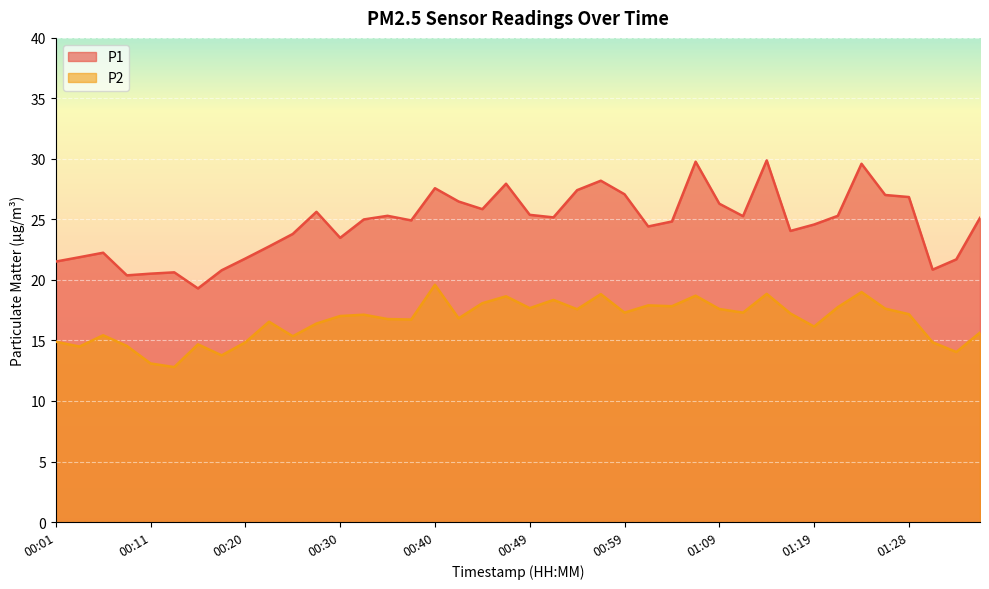

In P1, how many points are lower than both neighbors (excluding endpoints)?

10